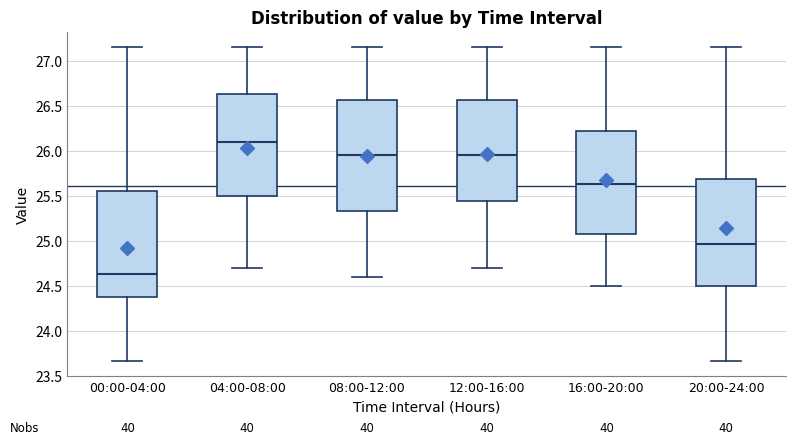

Which box's median line is the lowest?

00:00-04:00